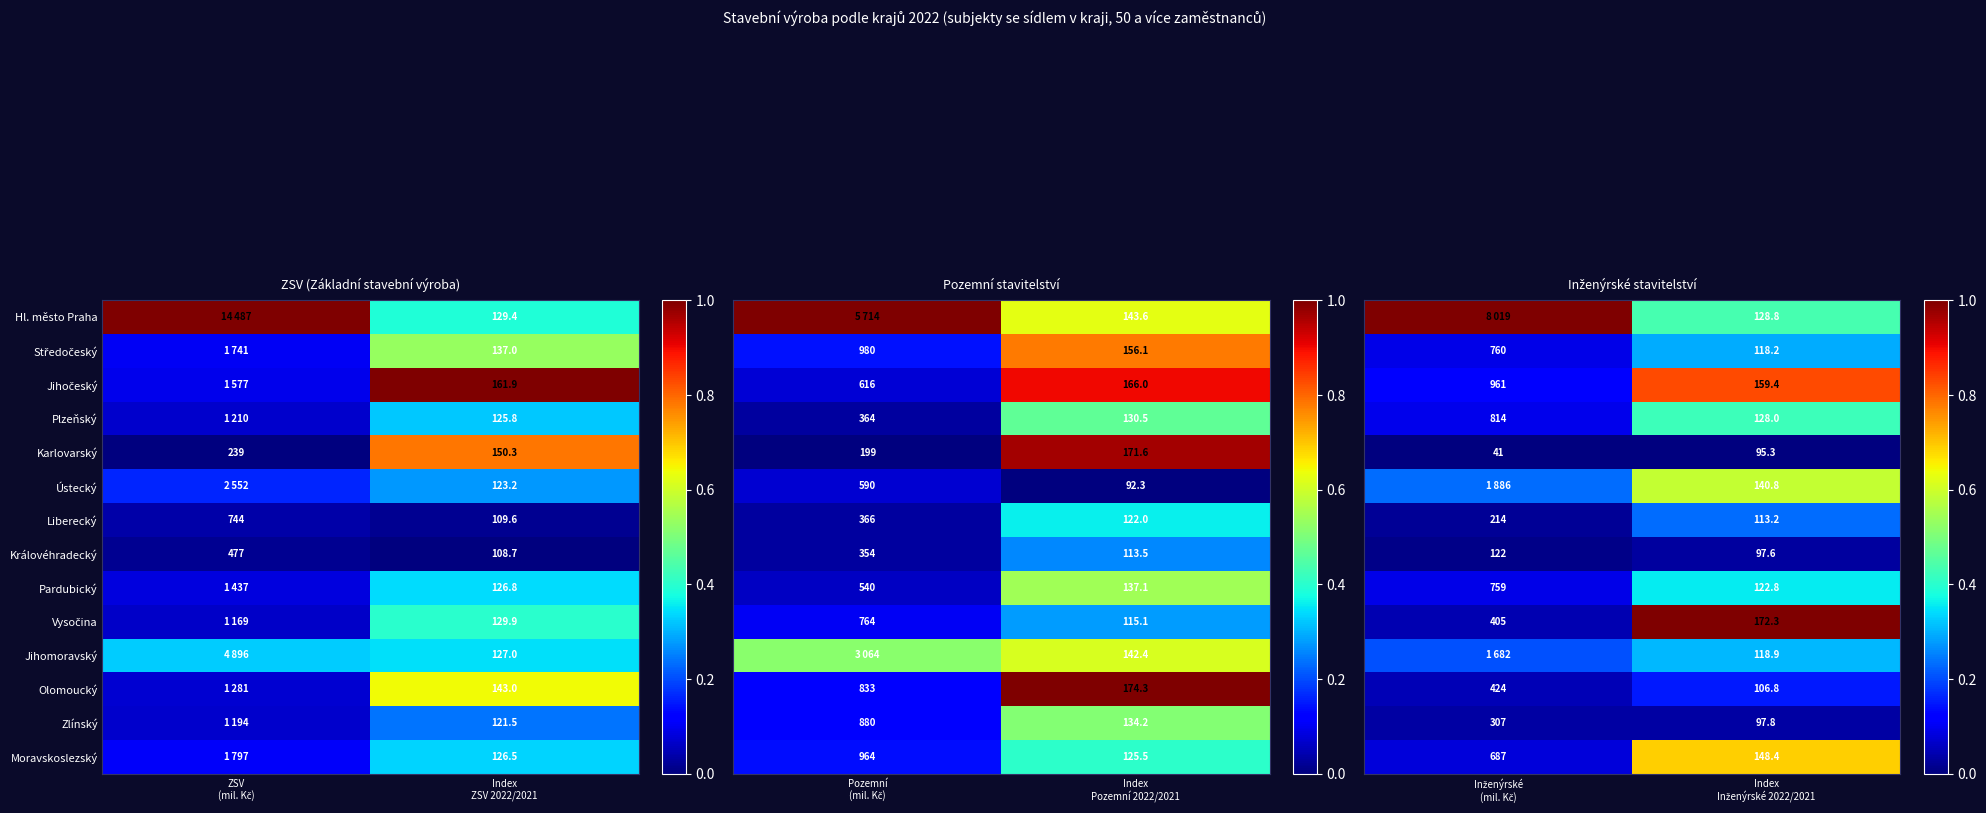

The Olomoucký series shows 0.1 at Inženýrské (mil. Kč). True or false?

False